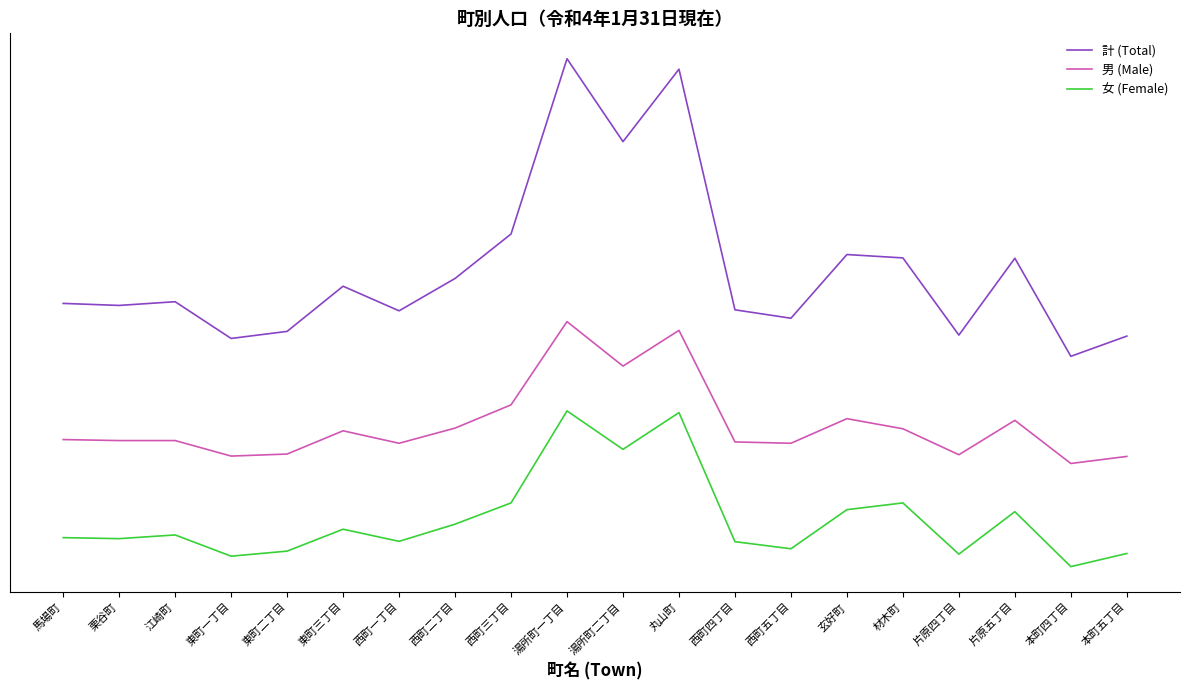

What is the label of the 6th point from the right?

玄好町